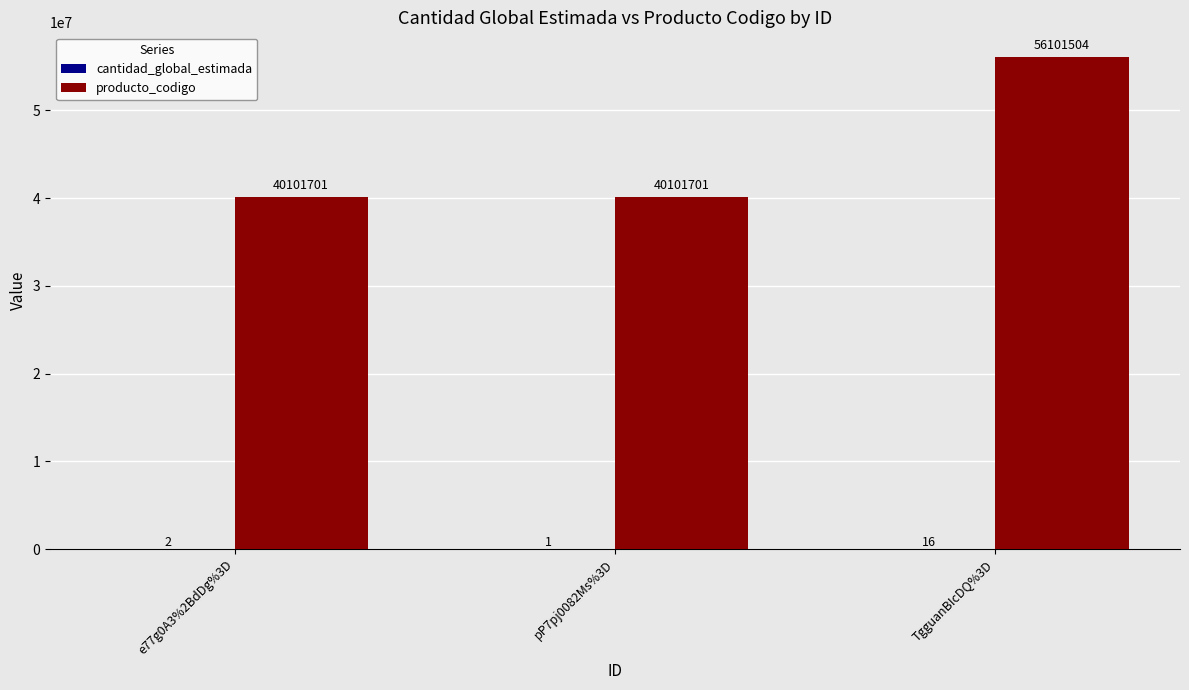

What is the greatest value displayed?

56101504